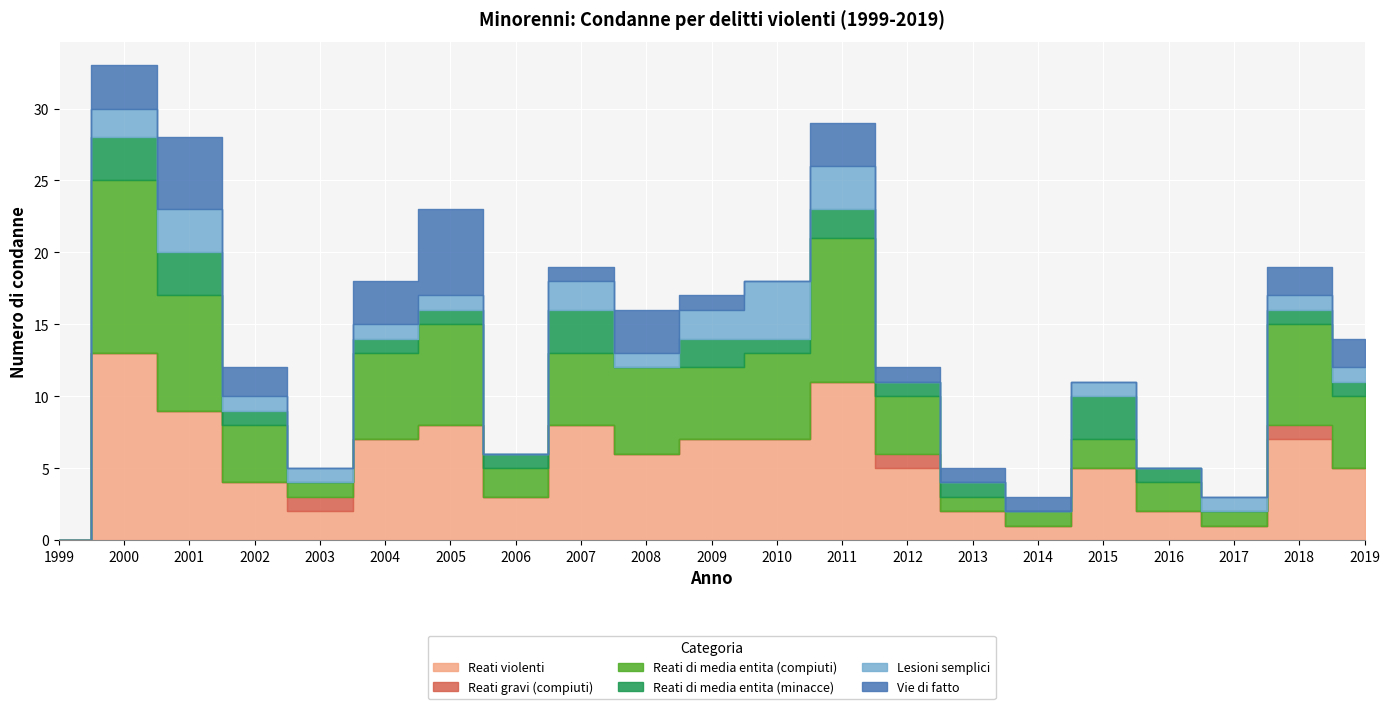

In Reati violenti, how many points are lower than both neighbors (excluding endpoints)?

5